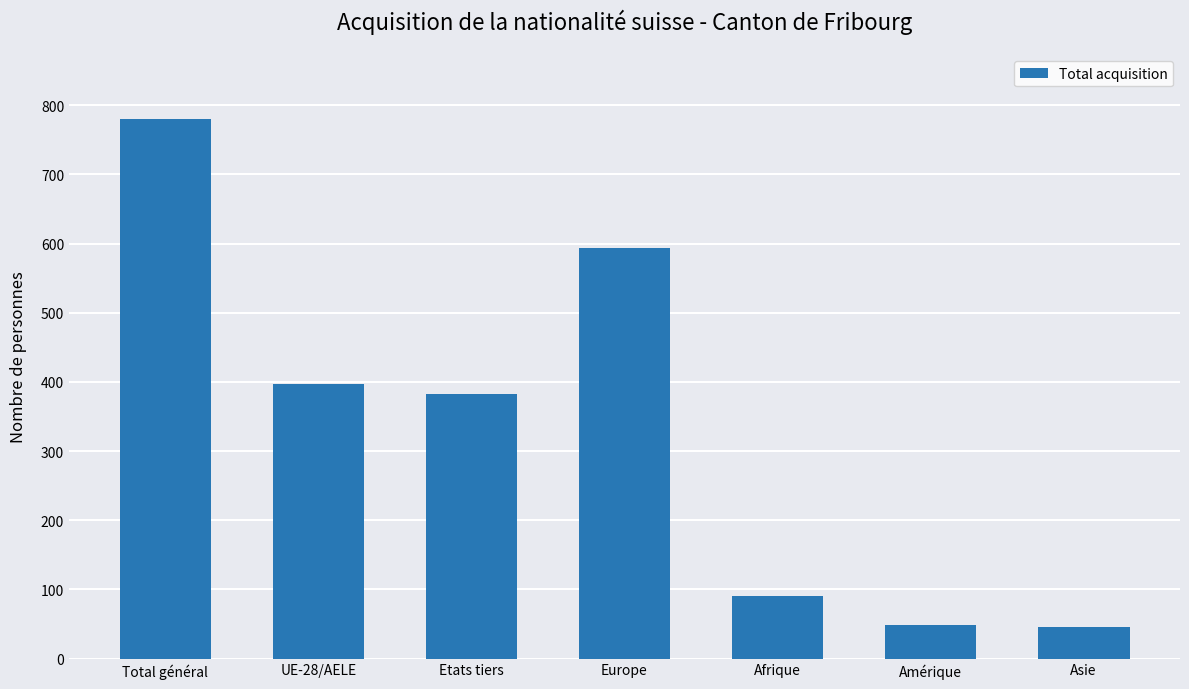

At which label is the value closest to 413?

UE-28/AELE